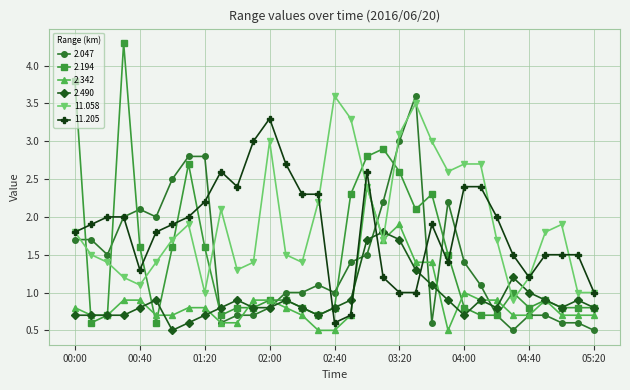

What is the minimum value for 11.058?

0.9